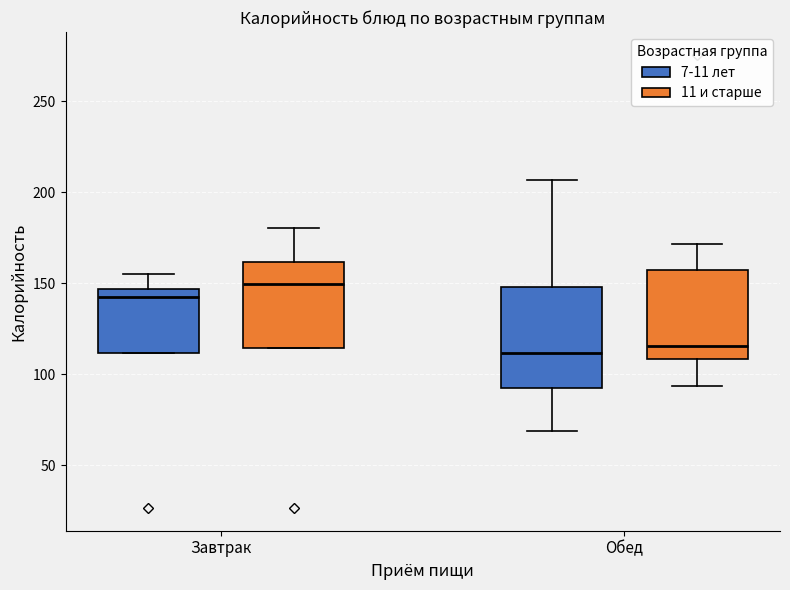

Which box's median line is the highest?

Завтрак (11 и старше)